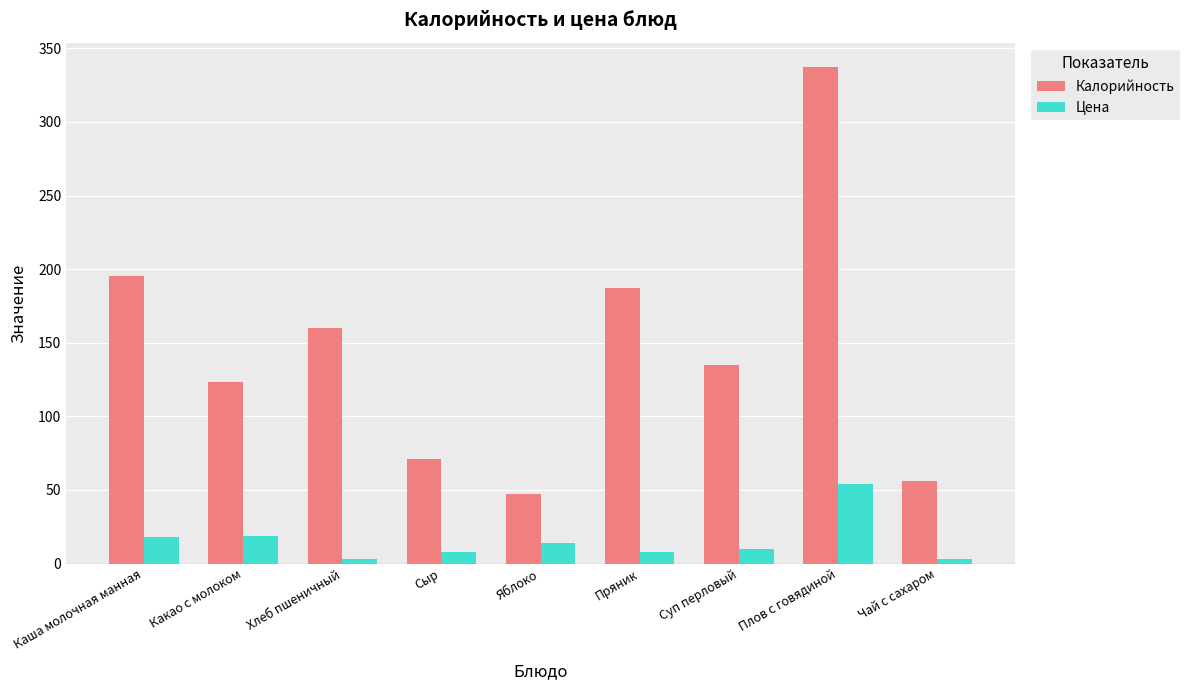

Is the value of Цена at Какао с молоком greater than the value of Калорийность at Какао с молоком?

No